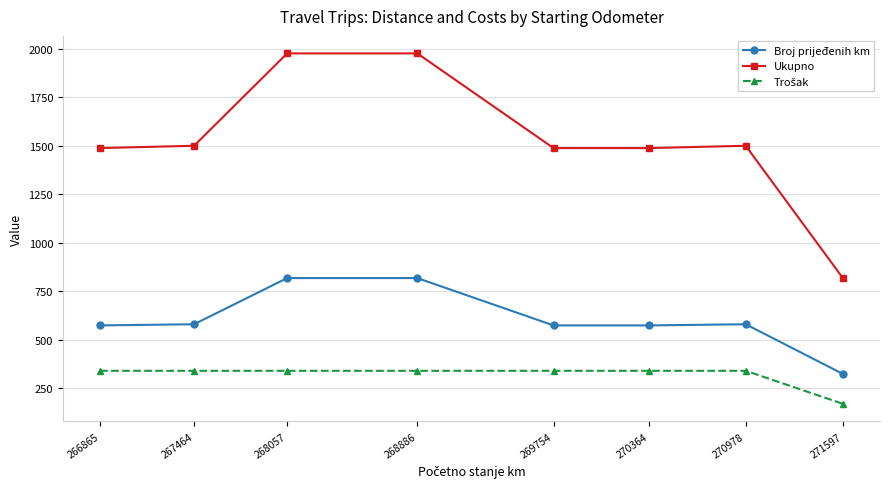

True or false: Broj prijeđenih km has more than 2 points higher than both neighbors.

False